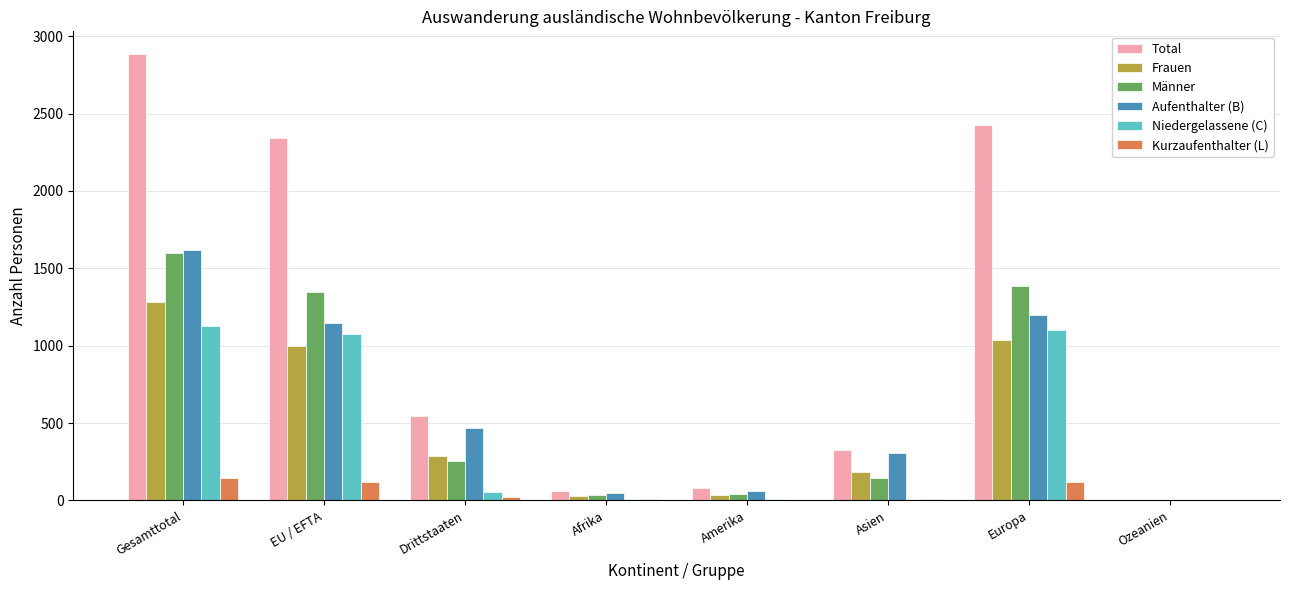

At which category does the chart reach its peak across all series?

Gesamttotal